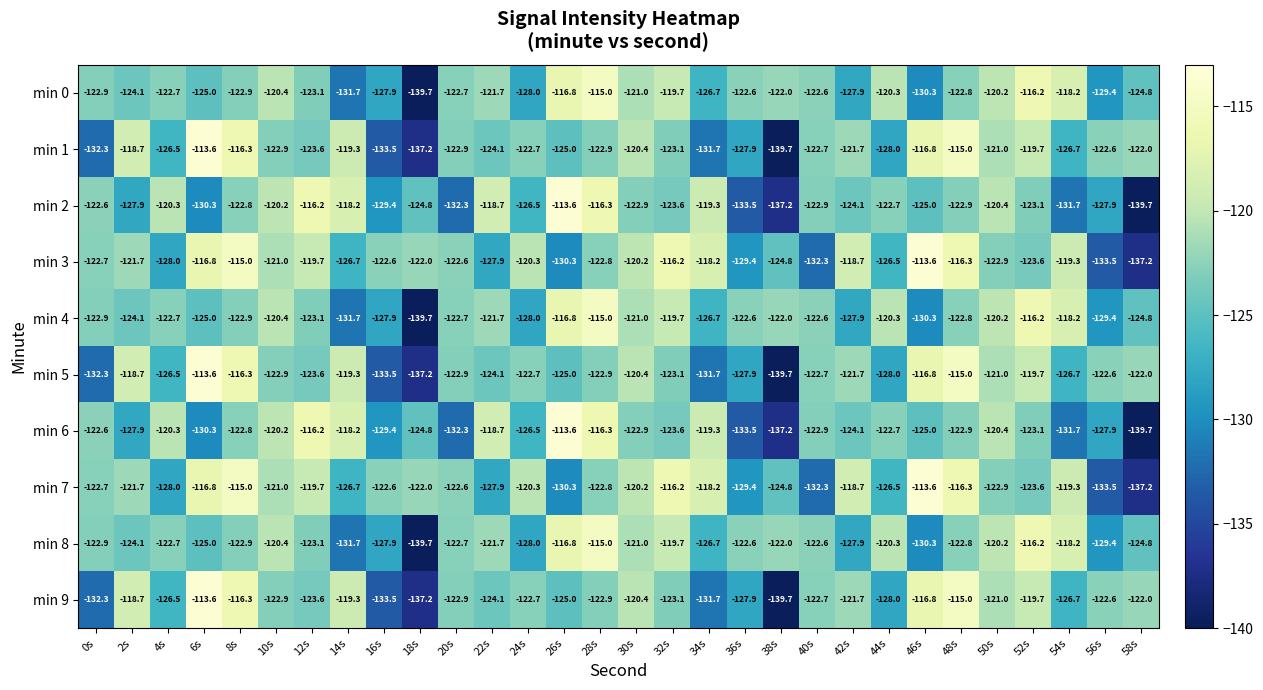

What is the difference between the maximum and second lowest values in the min 9 series?

23.6